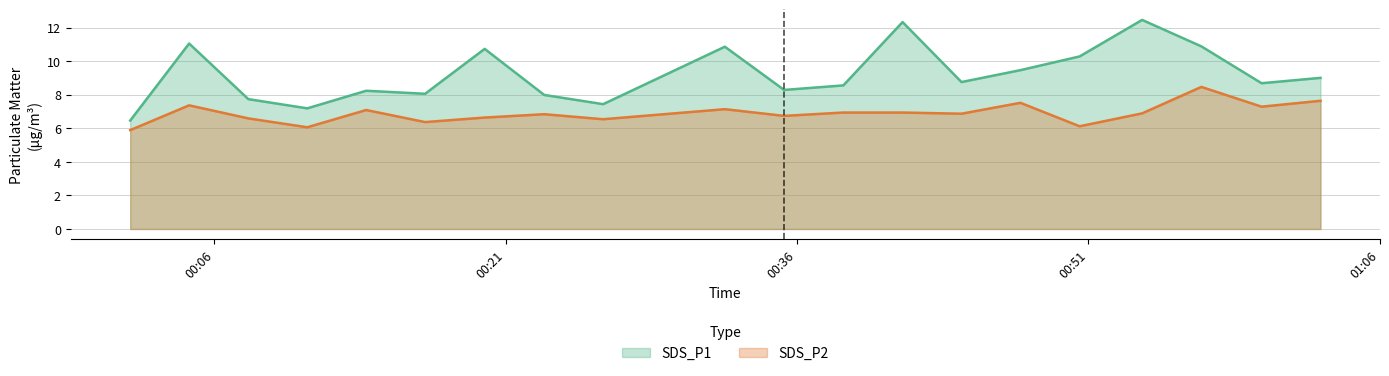

What is the sum of all SDS_P2 values?

138.2